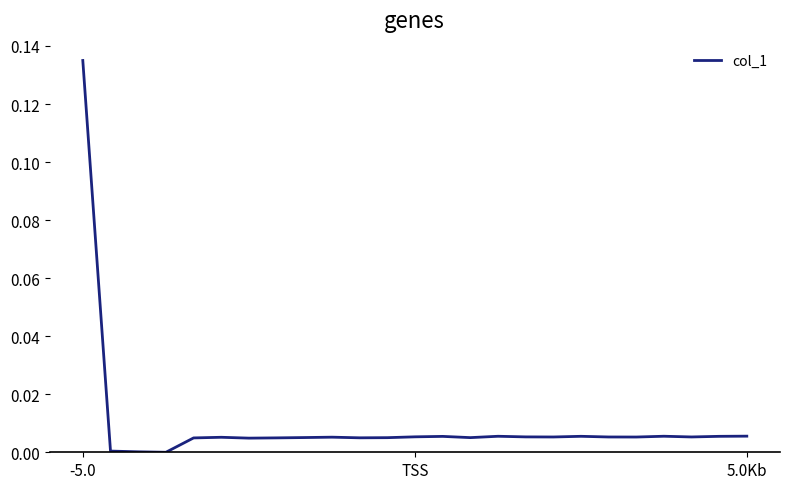

How many points are higher than both their immediate neighbors (excluding endpoints)?

6